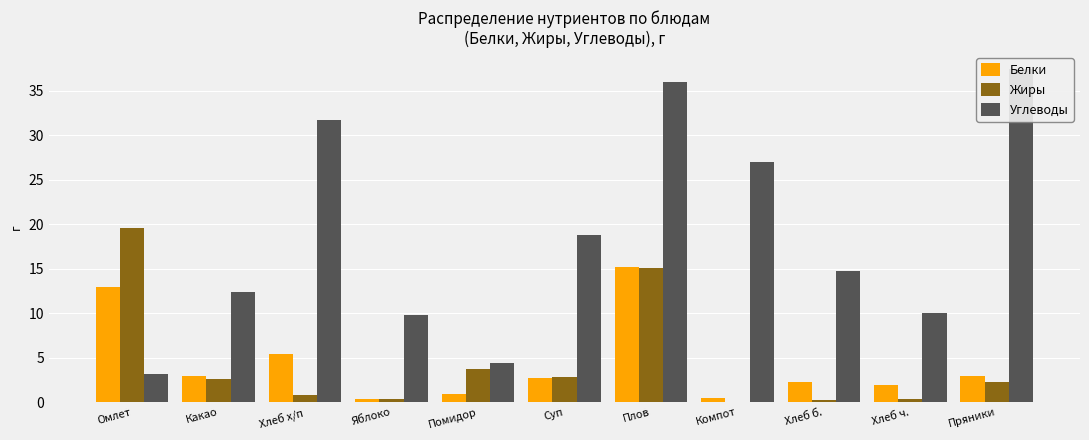

At which label is Жиры closest to 9?

Помидор